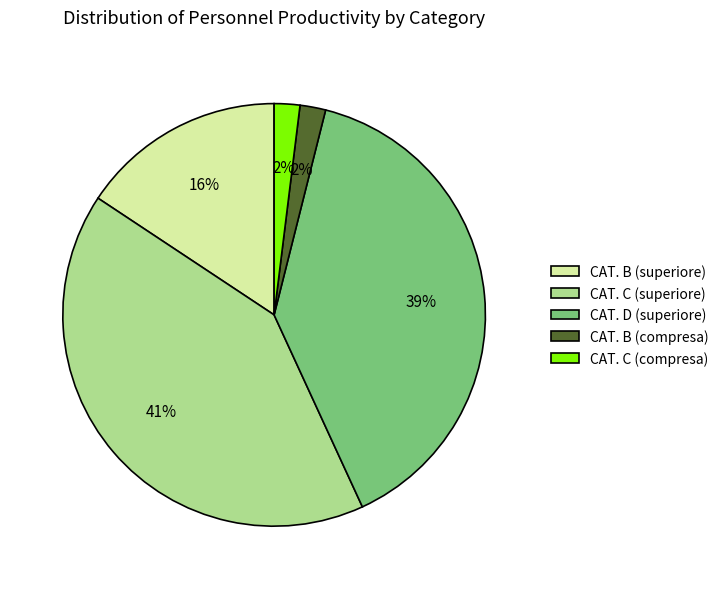

Count the number of slices in the pie.

5